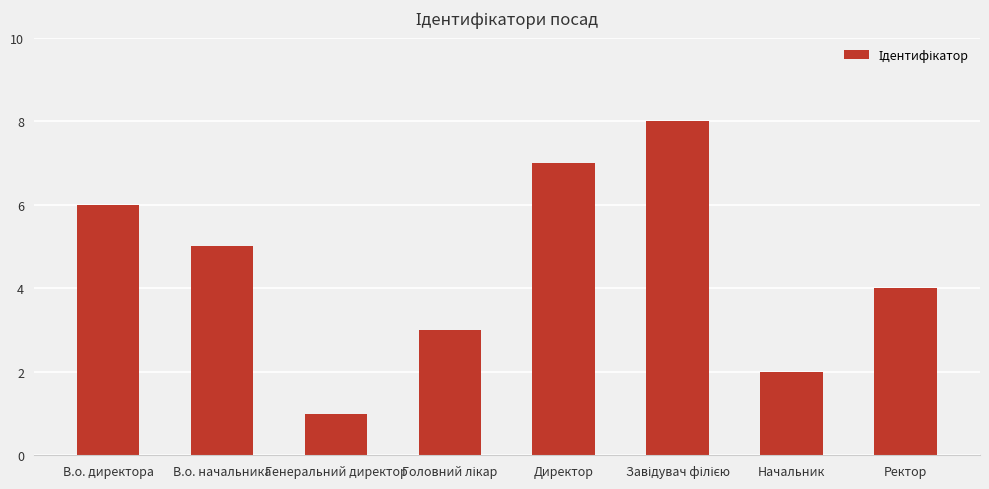

What is the difference between the second highest and second lowest values?

5